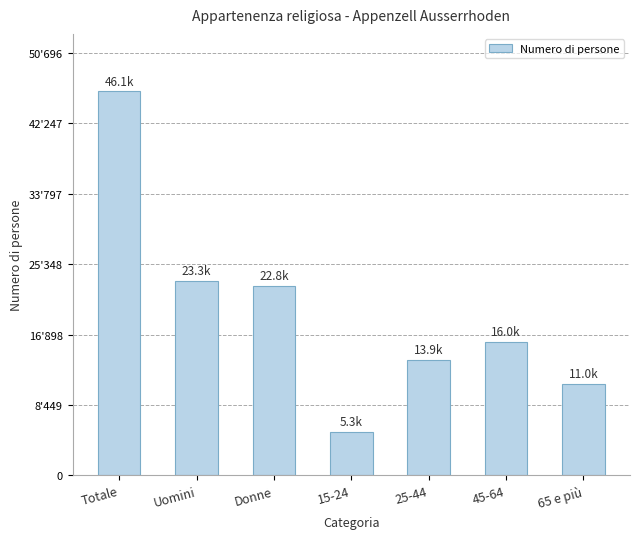

What is the change in value from Uomini to 25-44?

-9451.0